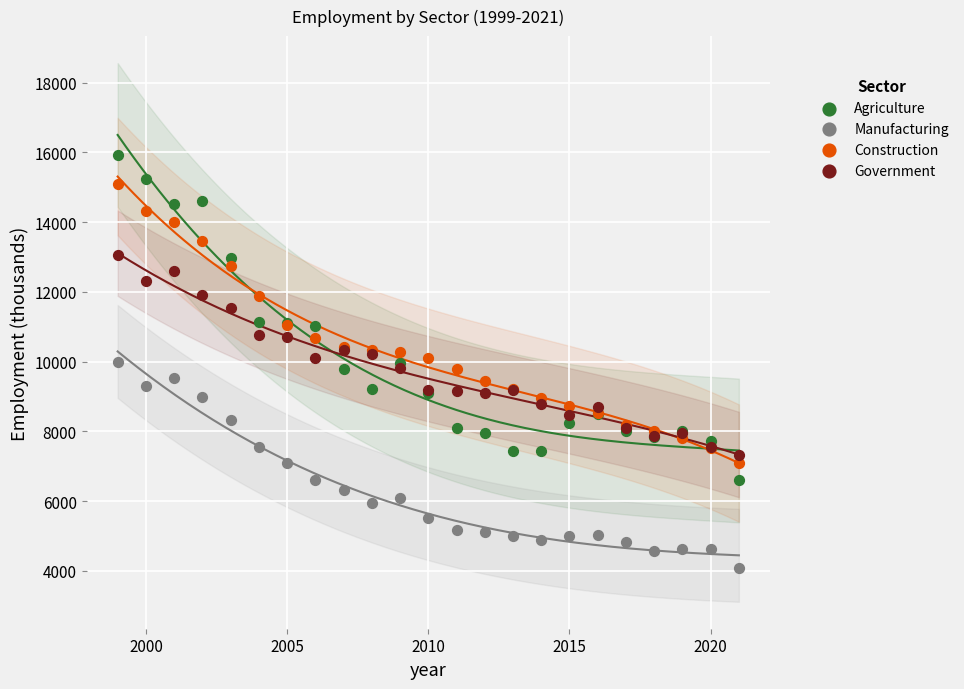

Which series has the widest spread of Y values?

Agriculture